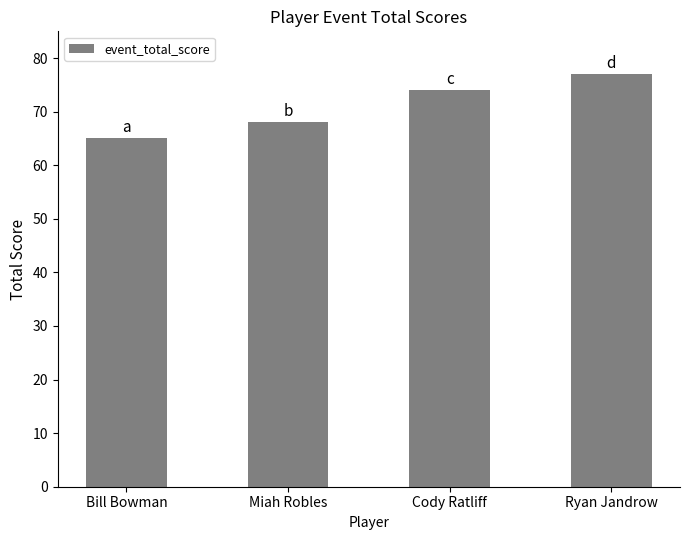

Count the number of data series in this chart.

1